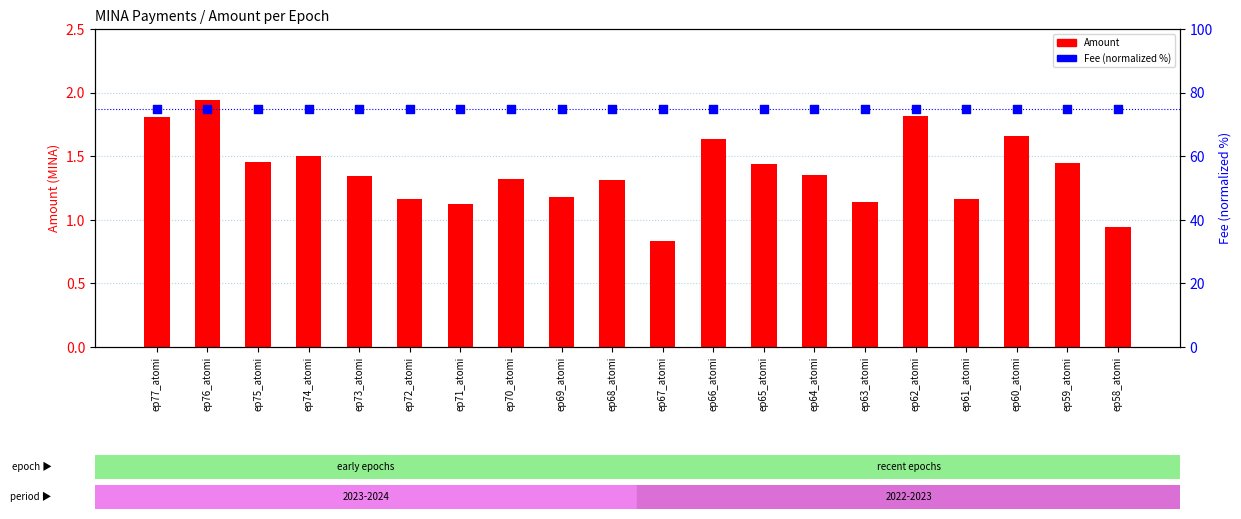

Which series contains the lowest Y value?

Amount